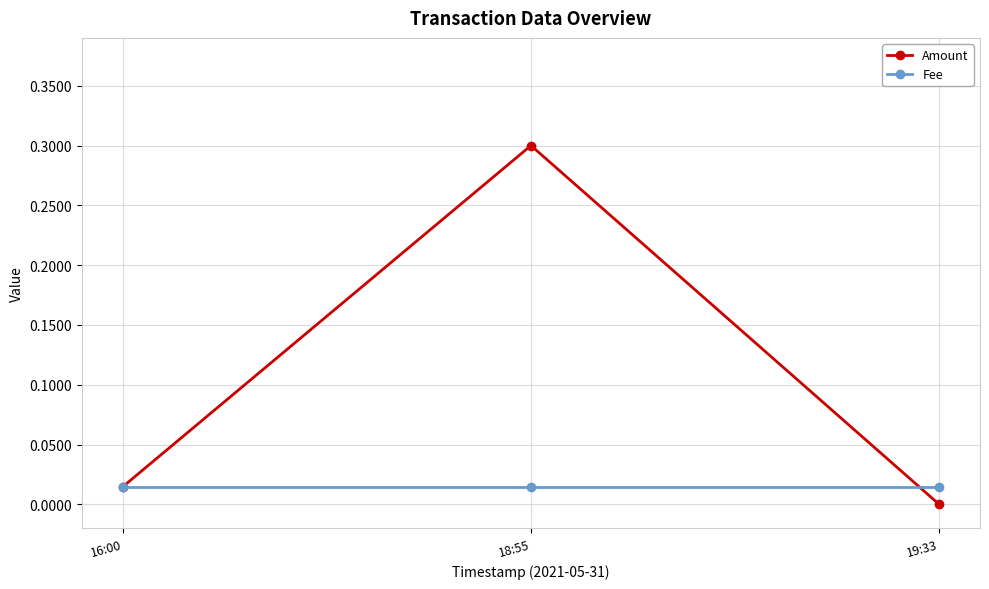

Is the value of Amount at 18:55 greater than the value of Fee at 18:55?

Yes